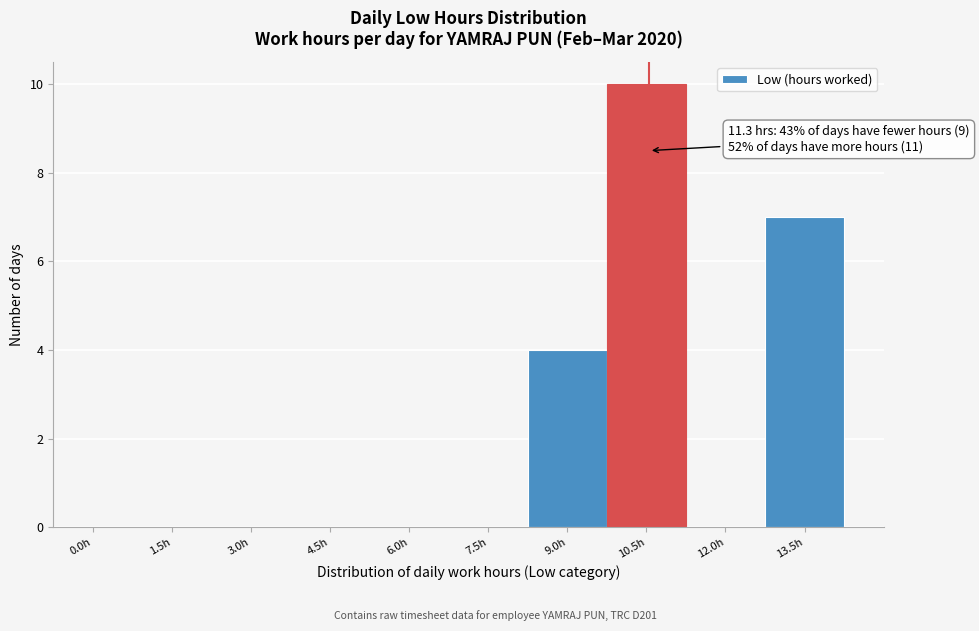

Reading left to right, list all the values displayed in this chart.

0.0h=0	1.5h=0	3.0h=0	4.5h=0	6.0h=0	7.5h=0	9.0h=4	10.5h=10	12.0h=0	13.5h=7